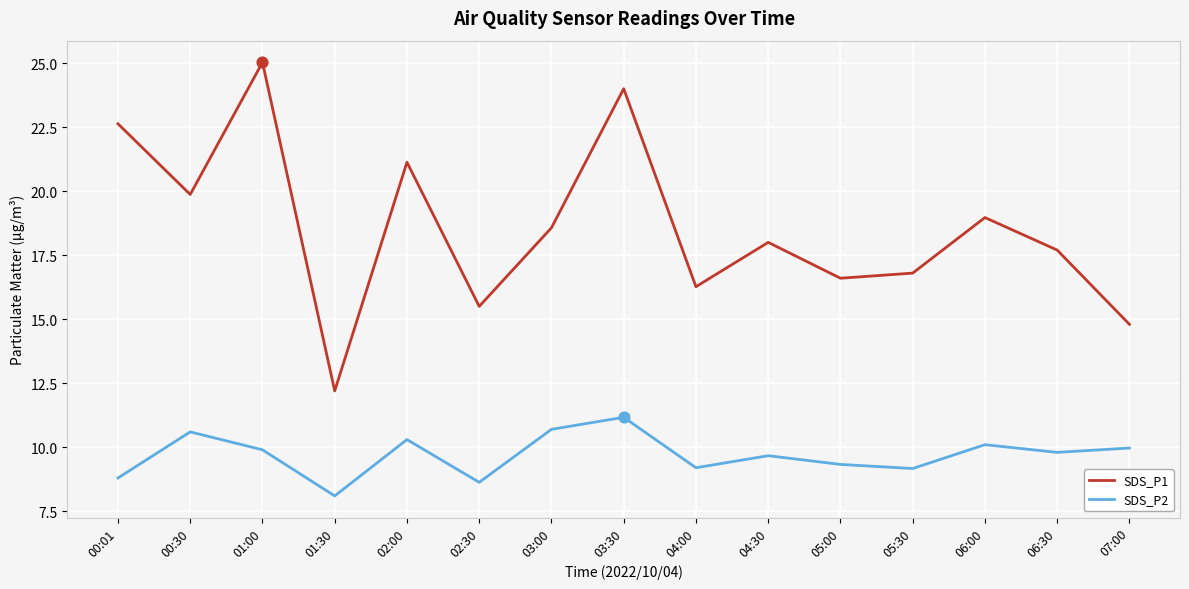

Which series has the largest range (max minus min)?

SDS_P1